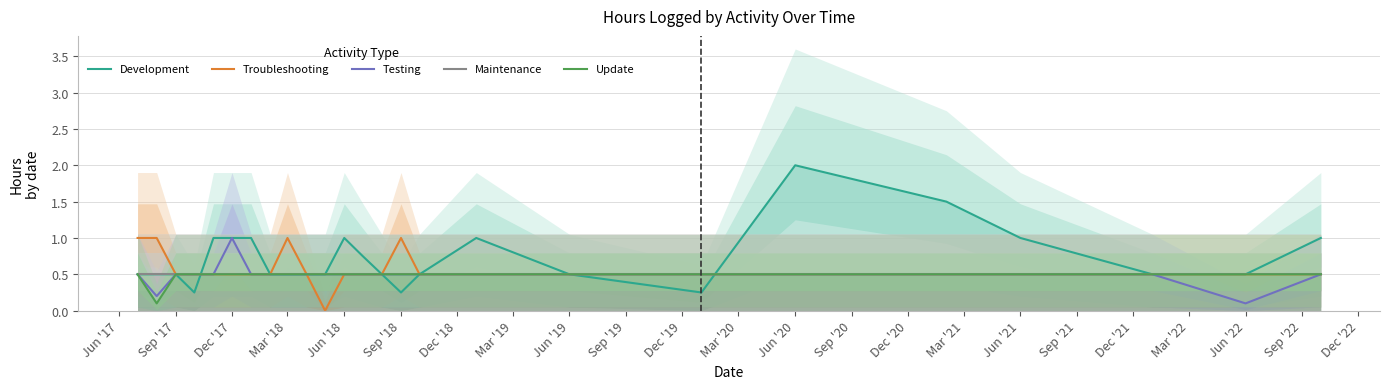

Which category has the highest value in the Testing series?

Dec '17